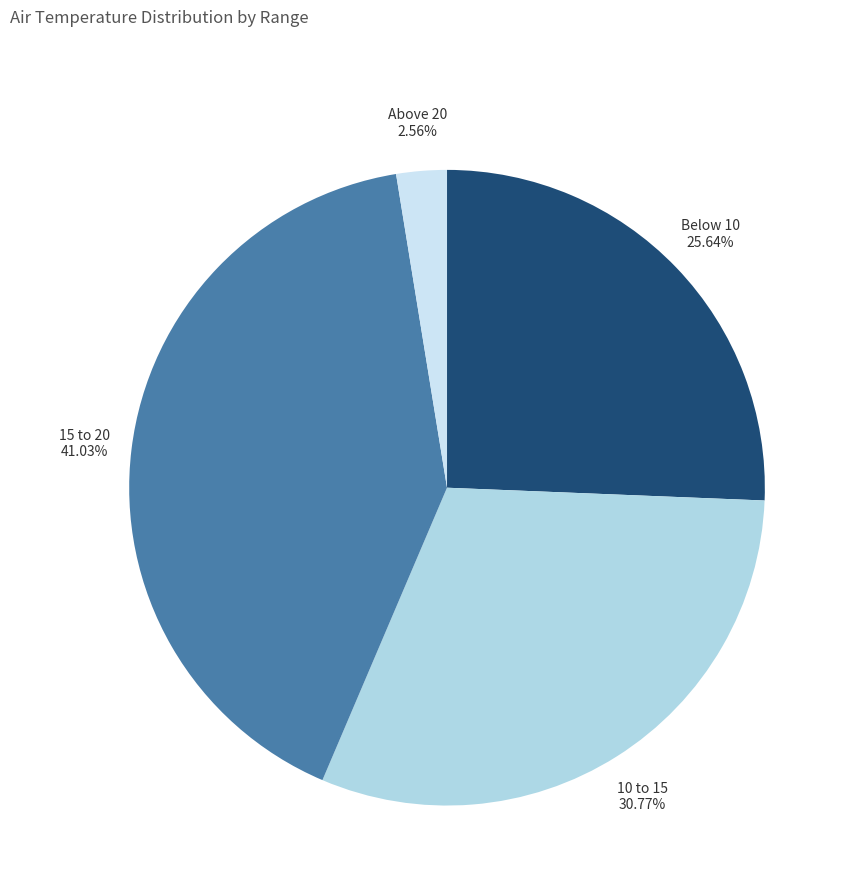

What is the largest slice in the pie chart?

15 to 20